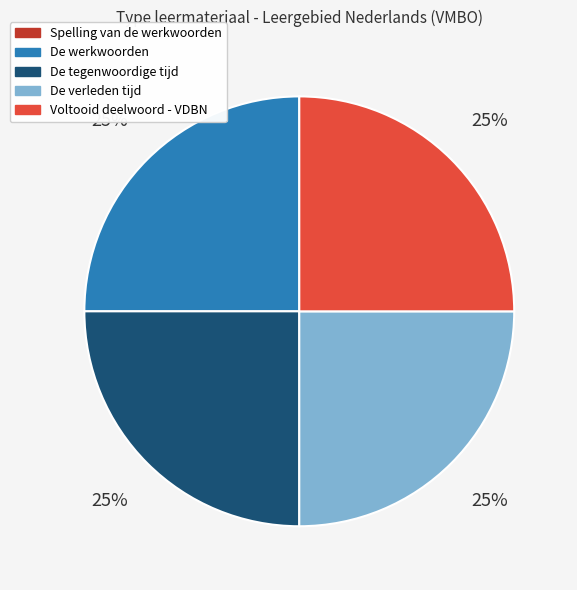

True or false: De tegenwoordige tijd accounts for 34% of the total.

False